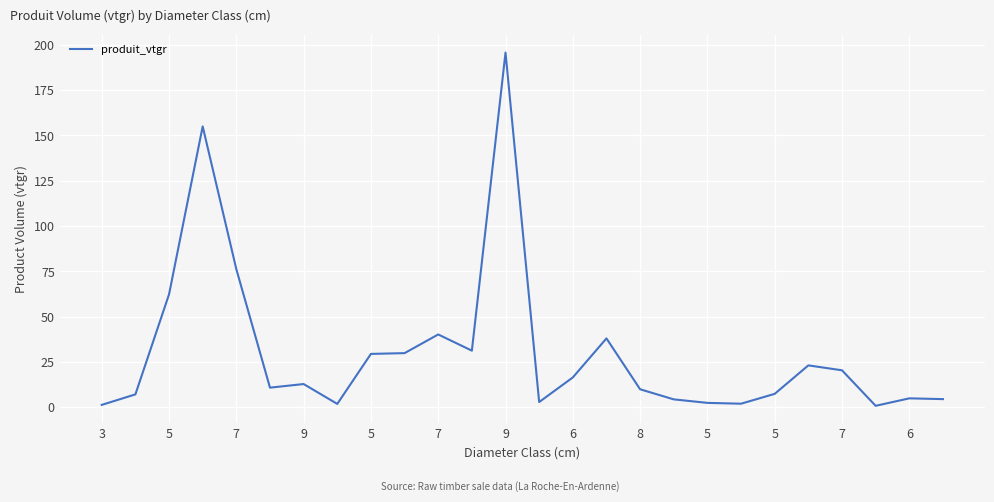

What is the difference between the maximum and minimum values?

194.9